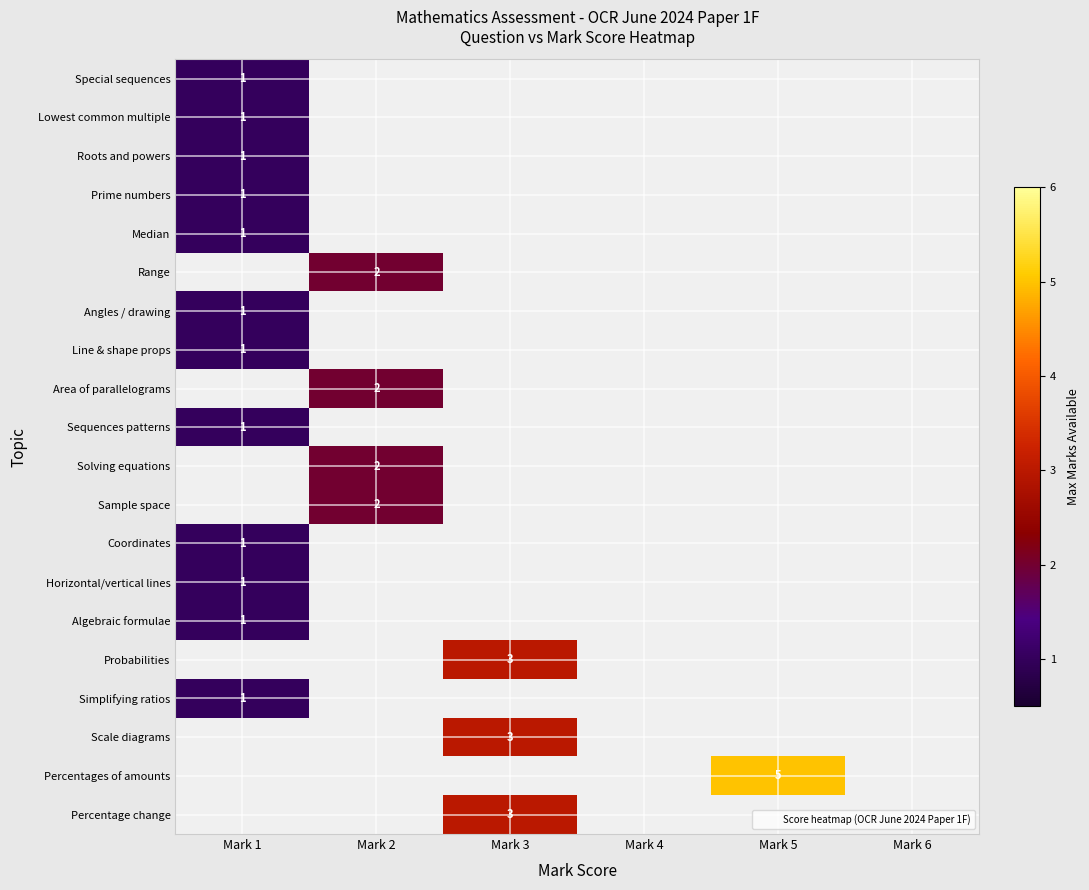

The Probabilities series shows 1.3 at Mark 3. True or false?

False